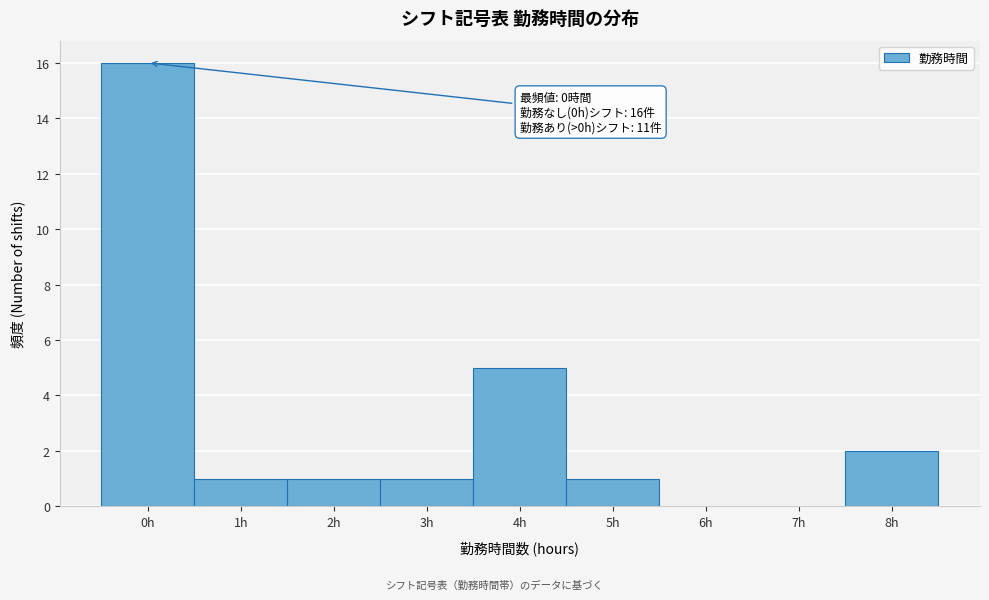

Reading left to right, extract all data points from this chart.

0h=16	1h=1	2h=1	3h=1	4h=5	5h=1	6h=0	7h=0	8h=2